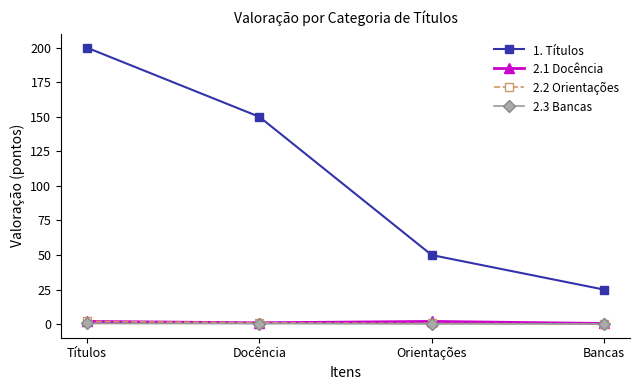

What is the label of the 1st point from the left?

Títulos